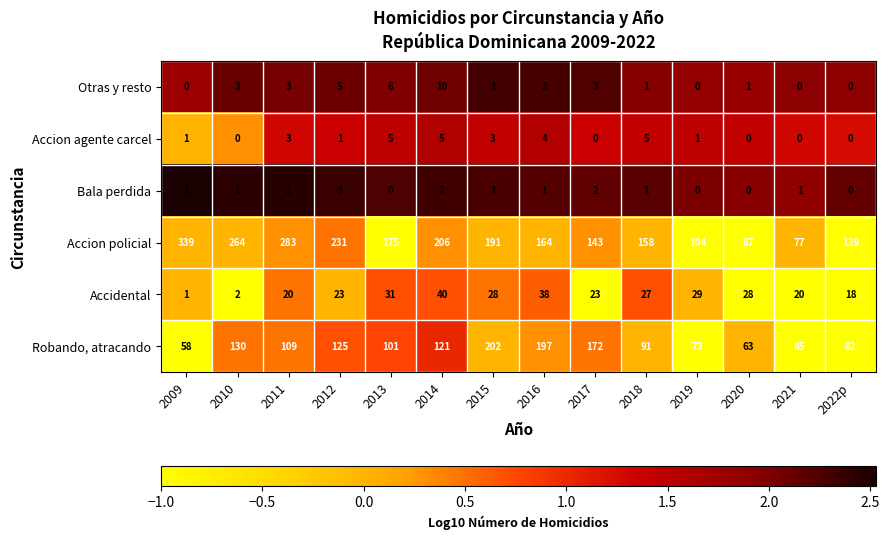

At which category is the sum across all series the highest?

2015